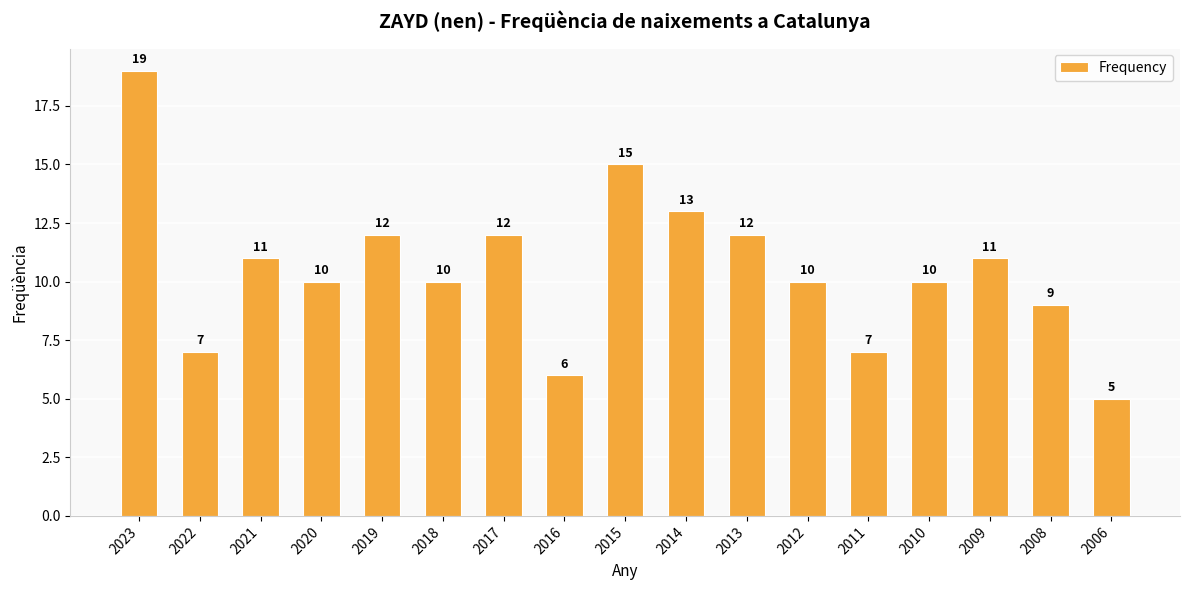

What is the change in value from 2014 to 2012?

-3